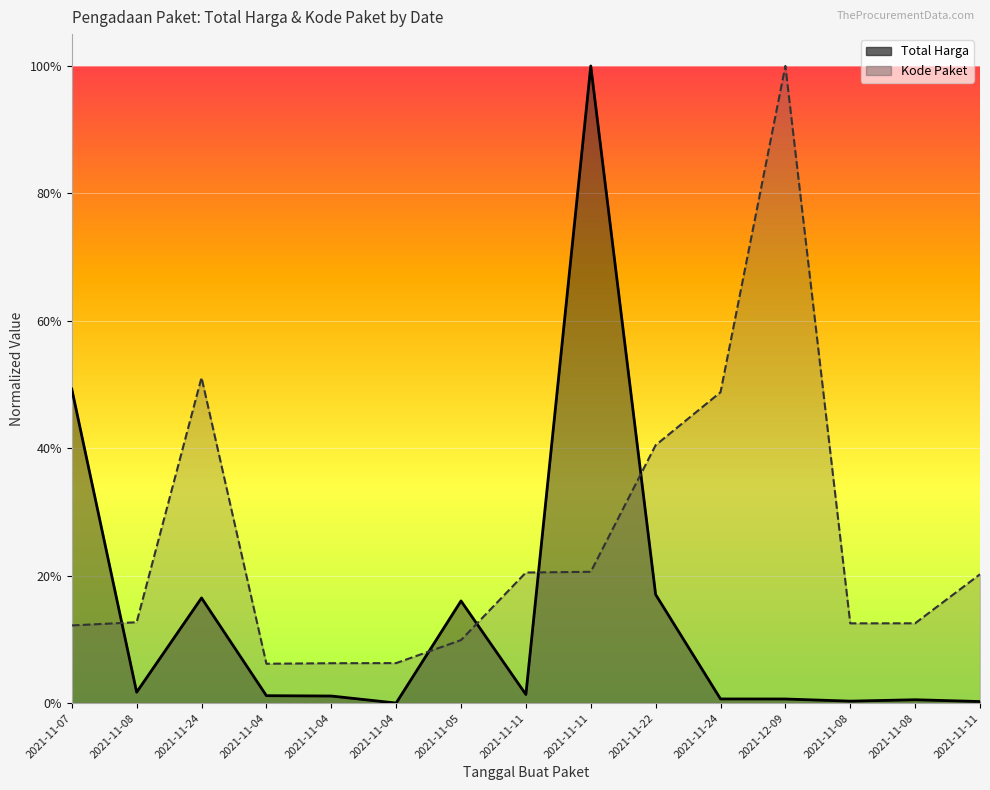

What is the total value across all series at 2021-11-08?

0.1